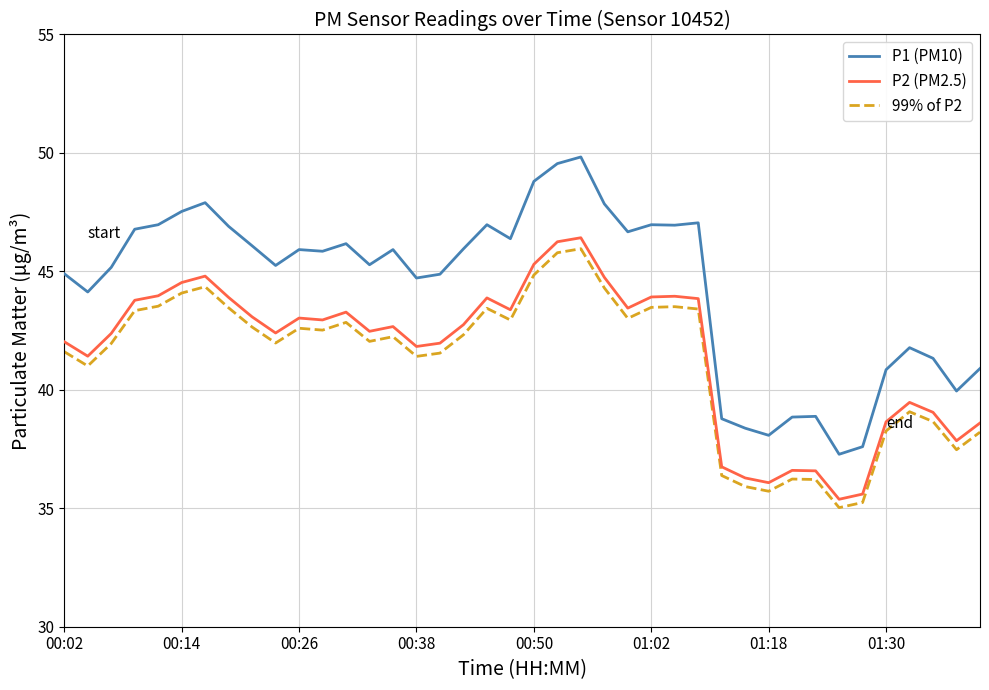

True or false: 99% of P2 and P2 (PM2.5) intersect in this chart.

False